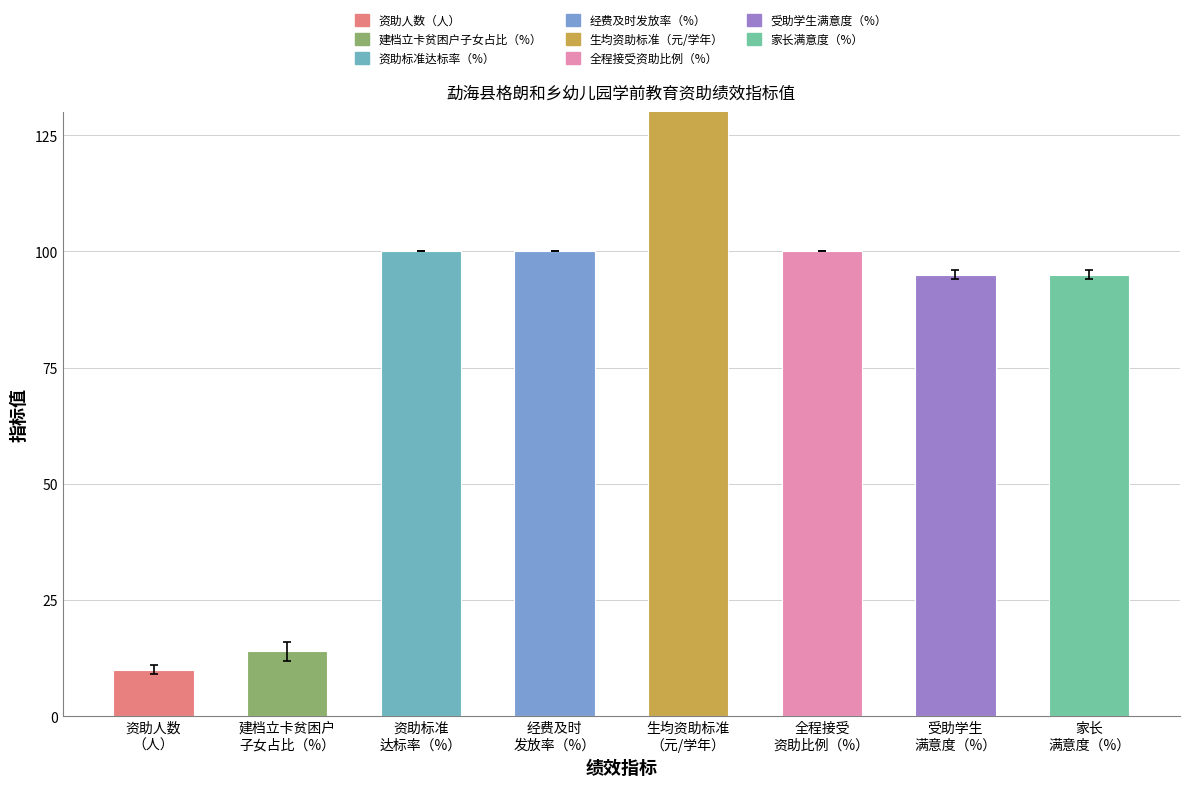

List the labels in order of value, largest first.

生均资助标准
（元/学年）, 资助标准
达标率（%）, 经费及时
发放率（%）, 全程接受
资助比例（%）, 受助学生
满意度（%）, 家长
满意度（%）, 建档立卡贫困户
子女占比（%）, 资助人数
（人）